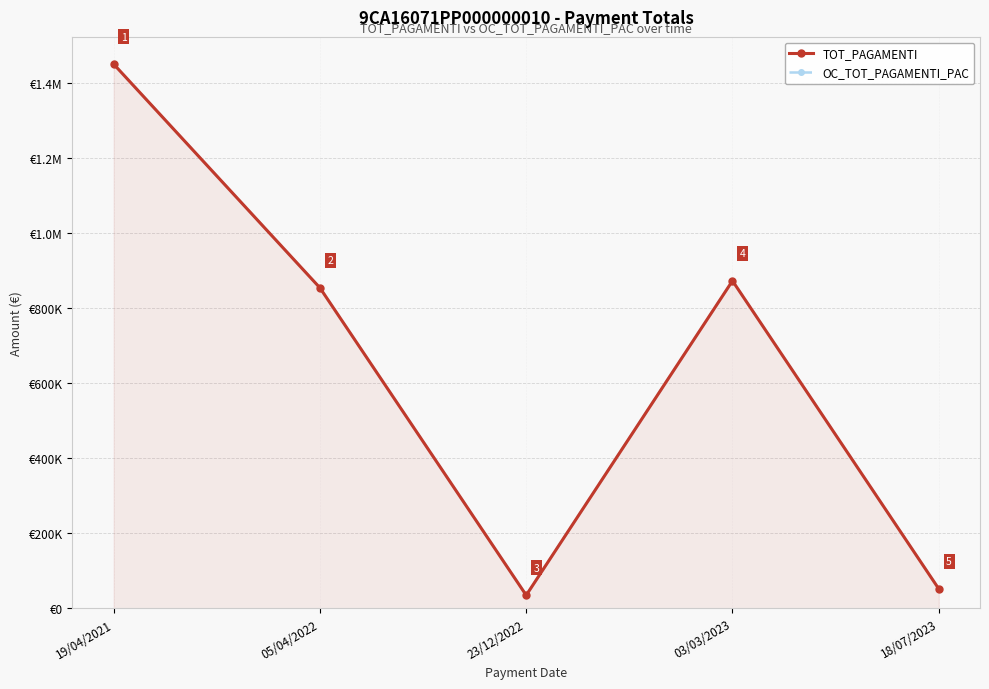

What is the average value of the OC_TOT_PAGAMENTI_PAC series?

652415.5